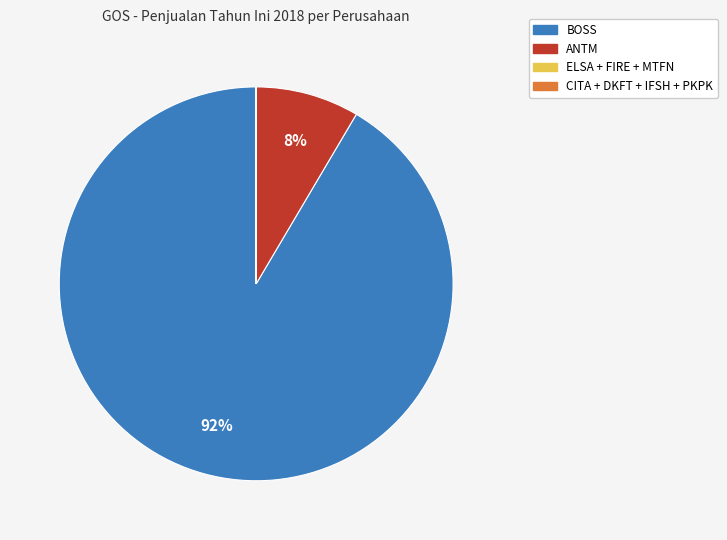

Is there a majority slice in this chart?

Yes